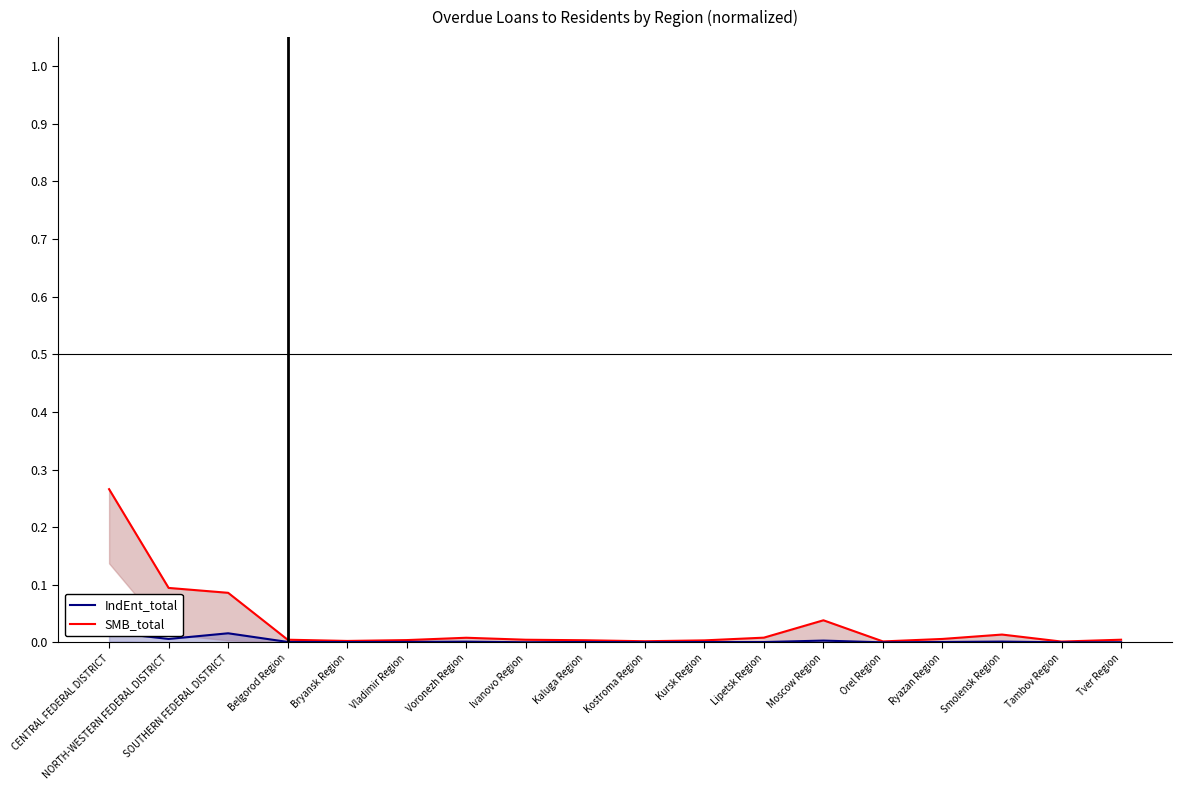

In IndEnt_total_line, how many points are lower than both neighbors (excluding endpoints)?

7